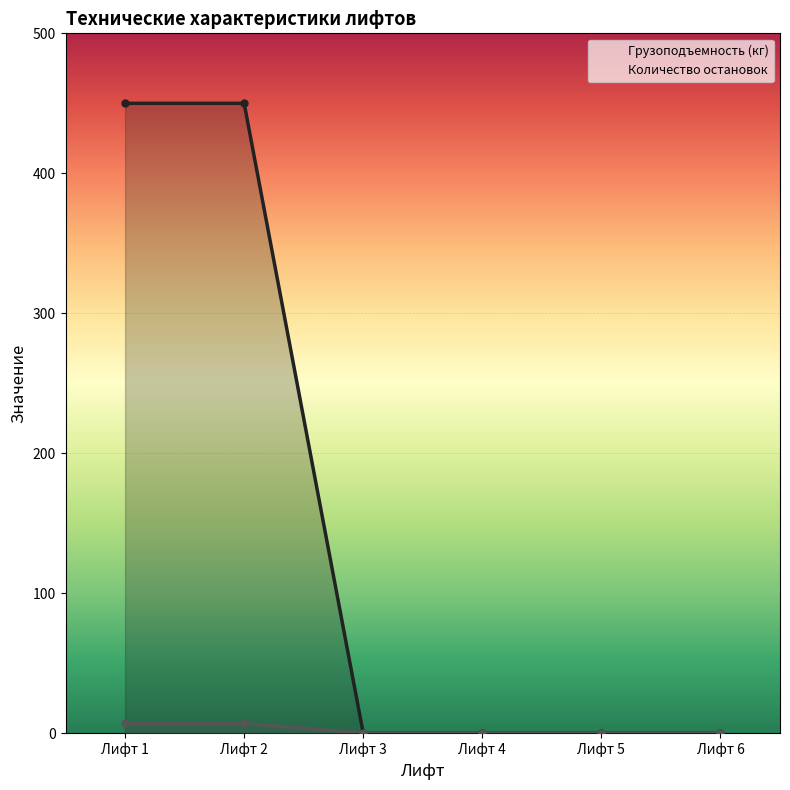

Reading right to left, extract all data points from this chart.

Грузоподъемность (кг): Лифт 6=0	Лифт 5=0	Лифт 4=0	Лифт 3=0	Лифт 2=450	Лифт 1=450
Количество остановок: Лифт 6=0	Лифт 5=0	Лифт 4=0	Лифт 3=0	Лифт 2=7	Лифт 1=7